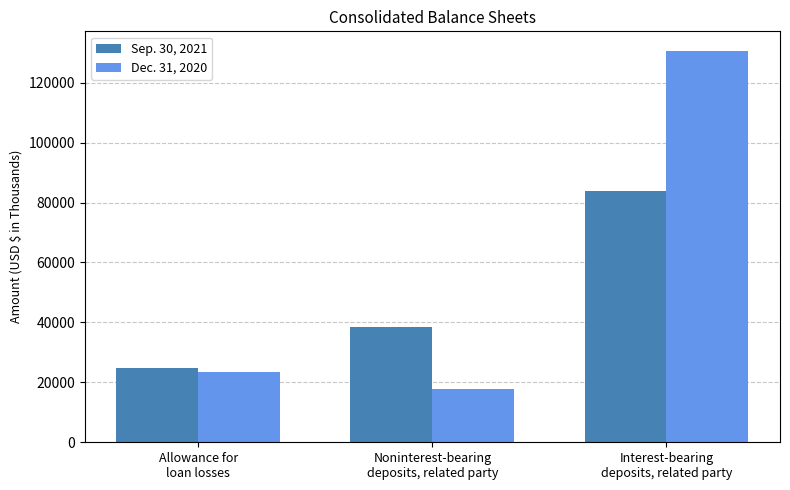

Read the Sep. 30, 2021 value at Interest-bearing
deposits, related party, to the nearest 50.

83950